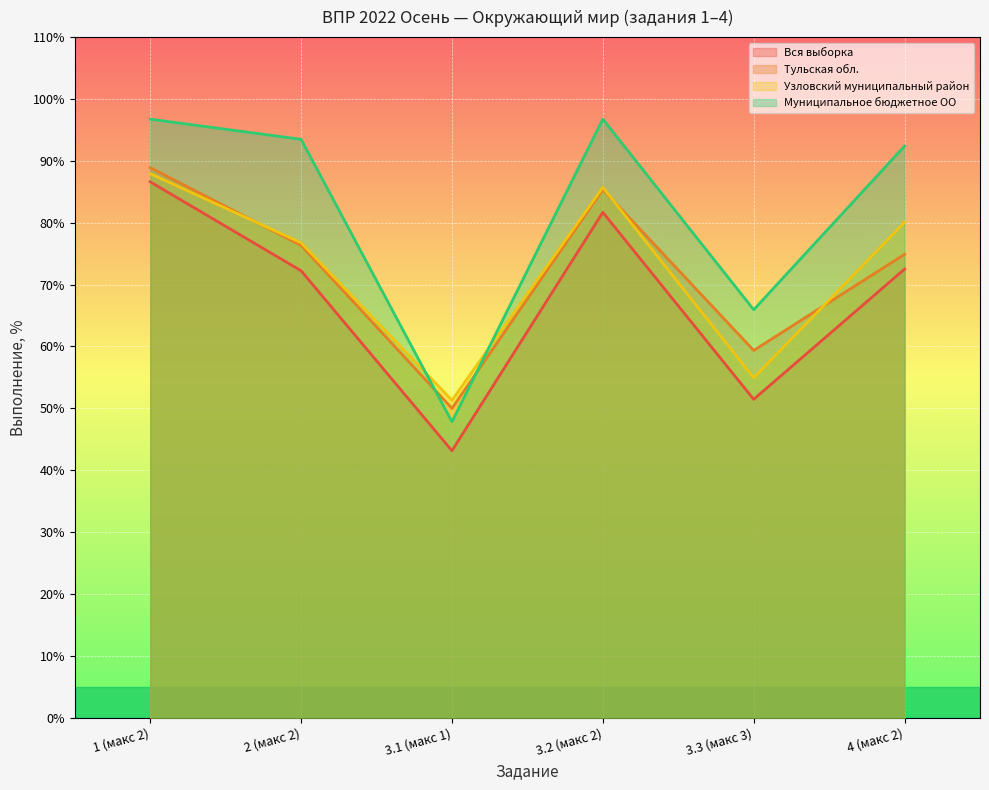

Reading right to left, transcribe all the data shown in this chart.

Вся выборка: 72.5	51.5	81.7	43.1	72.2	86.6
Тульская обл.: 74.9	59.4	85.4	50.0	76.3	88.9
Узловский муниципальный район: 80.1	54.9	85.7	51.3	76.8	87.9
Муниципальное бюджетное ОО: 92.4	65.9	96.7	47.8	93.5	96.7